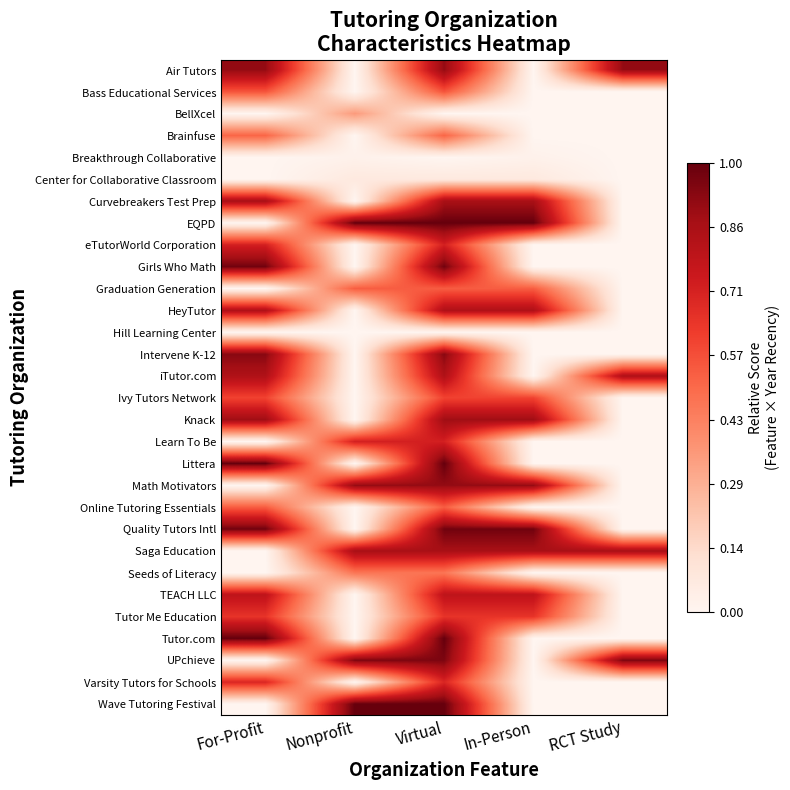

Reading left to right, list all the values displayed in this chart.

Air Tutors: For-Profit=0.9	Nonprofit=0.0	Virtual=0.9	In-Person=0.0	RCT Study=0.9
Bass Educational Services: For-Profit=0.6	Nonprofit=0.0	Virtual=0.6	In-Person=0.0	RCT Study=0.0
BellXcel: For-Profit=0.0	Nonprofit=0.3	Virtual=0.0	In-Person=0.0	RCT Study=0.0
Brainfuse: For-Profit=0.5	Nonprofit=0.0	Virtual=0.5	In-Person=0.0	RCT Study=0.0
Breakthrough Collaborative: For-Profit=0.0	Nonprofit=0.0	Virtual=0.0	In-Person=0.0	RCT Study=0.0
Center for Collaborative Classroom: For-Profit=0.0	Nonprofit=0.1	Virtual=0.1	In-Person=0.1	RCT Study=0.0
Curvebreakers Test Prep: For-Profit=0.9	Nonprofit=0.0	Virtual=0.9	In-Person=0.9	RCT Study=0.0
EQPD: For-Profit=0.0	Nonprofit=1.0	Virtual=1.0	In-Person=1.0	RCT Study=0.0
eTutorWorld Corporation: For-Profit=0.7	Nonprofit=0.0	Virtual=0.7	In-Person=0.0	RCT Study=0.0
Girls Who Math: For-Profit=1.0	Nonprofit=0.0	Virtual=1.0	In-Person=0.0	RCT Study=0.0
Graduation Generation: For-Profit=0.0	Nonprofit=0.5	Virtual=0.5	In-Person=0.5	RCT Study=0.0
HeyTutor: For-Profit=0.8	Nonprofit=0.0	Virtual=0.8	In-Person=0.8	RCT Study=0.0
Hill Learning Center: For-Profit=0.0	Nonprofit=0.0	Virtual=0.0	In-Person=0.0	RCT Study=0.0
Intervene K-12: For-Profit=0.9	Nonprofit=0.0	Virtual=0.9	In-Person=0.0	RCT Study=0.0
iTutor.com: For-Profit=0.8	Nonprofit=0.0	Virtual=0.8	In-Person=0.0	RCT Study=0.8
Ivy Tutors Network: For-Profit=0.6	Nonprofit=0.0	Virtual=0.6	In-Person=0.6	RCT Study=0.0
Knack: For-Profit=0.9	Nonprofit=0.0	Virtual=0.9	In-Person=0.9	RCT Study=0.0
Learn To Be: For-Profit=0.0	Nonprofit=0.7	Virtual=0.7	In-Person=0.0	RCT Study=0.0
Littera: For-Profit=1.0	Nonprofit=0.0	Virtual=1.0	In-Person=0.0	RCT Study=0.0
Math Motivators: For-Profit=0.0	Nonprofit=0.9	Virtual=0.9	In-Person=0.9	RCT Study=0.0
Online Tutoring Essentials: For-Profit=0.5	Nonprofit=0.0	Virtual=0.5	In-Person=0.0	RCT Study=0.0
Quality Tutors Intl: For-Profit=1.0	Nonprofit=0.0	Virtual=1.0	In-Person=1.0	RCT Study=0.0
Saga Education: For-Profit=0.0	Nonprofit=0.9	Virtual=0.9	In-Person=0.9	RCT Study=0.9
Seeds of Literacy: For-Profit=0.0	Nonprofit=0.5	Virtual=0.5	In-Person=0.0	RCT Study=0.0
TEACH LLC: For-Profit=0.8	Nonprofit=0.0	Virtual=0.8	In-Person=0.8	RCT Study=0.0
Tutor Me Education: For-Profit=0.7	Nonprofit=0.0	Virtual=0.7	In-Person=0.7	RCT Study=0.0
Tutor.com: For-Profit=1.0	Nonprofit=0.0	Virtual=1.0	In-Person=0.0	RCT Study=0.0
UPchieve: For-Profit=0.0	Nonprofit=1.0	Virtual=1.0	In-Person=0.0	RCT Study=1.0
Varsity Tutors for Schools: For-Profit=0.7	Nonprofit=0.0	Virtual=0.7	In-Person=0.0	RCT Study=0.0
Wave Tutoring Festival: For-Profit=0.0	Nonprofit=1.0	Virtual=1.0	In-Person=0.0	RCT Study=0.0